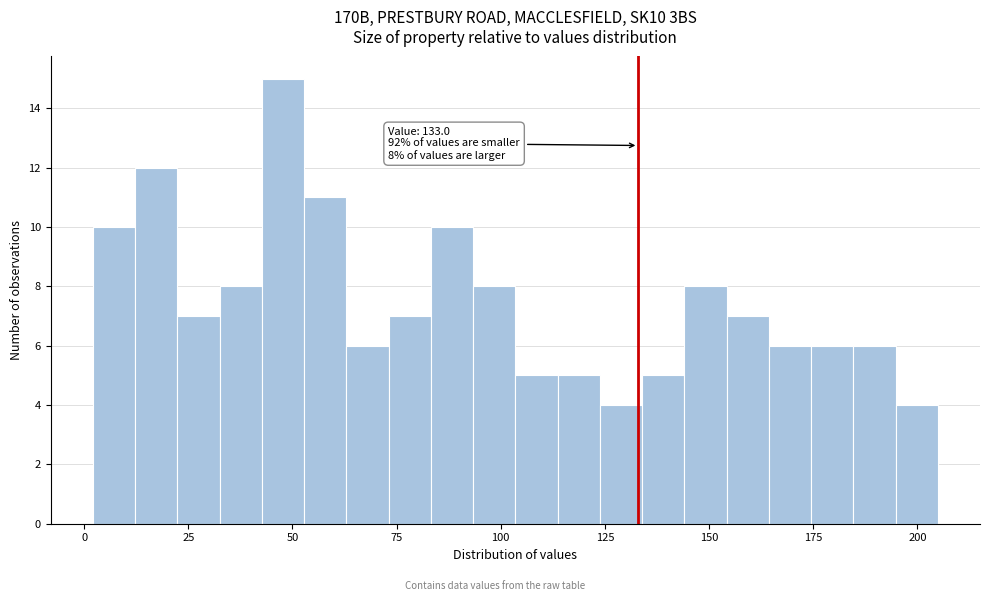

Around what value on the x-axis is the tallest bar? Give the approximate position of its centre, as read against the axis.

50